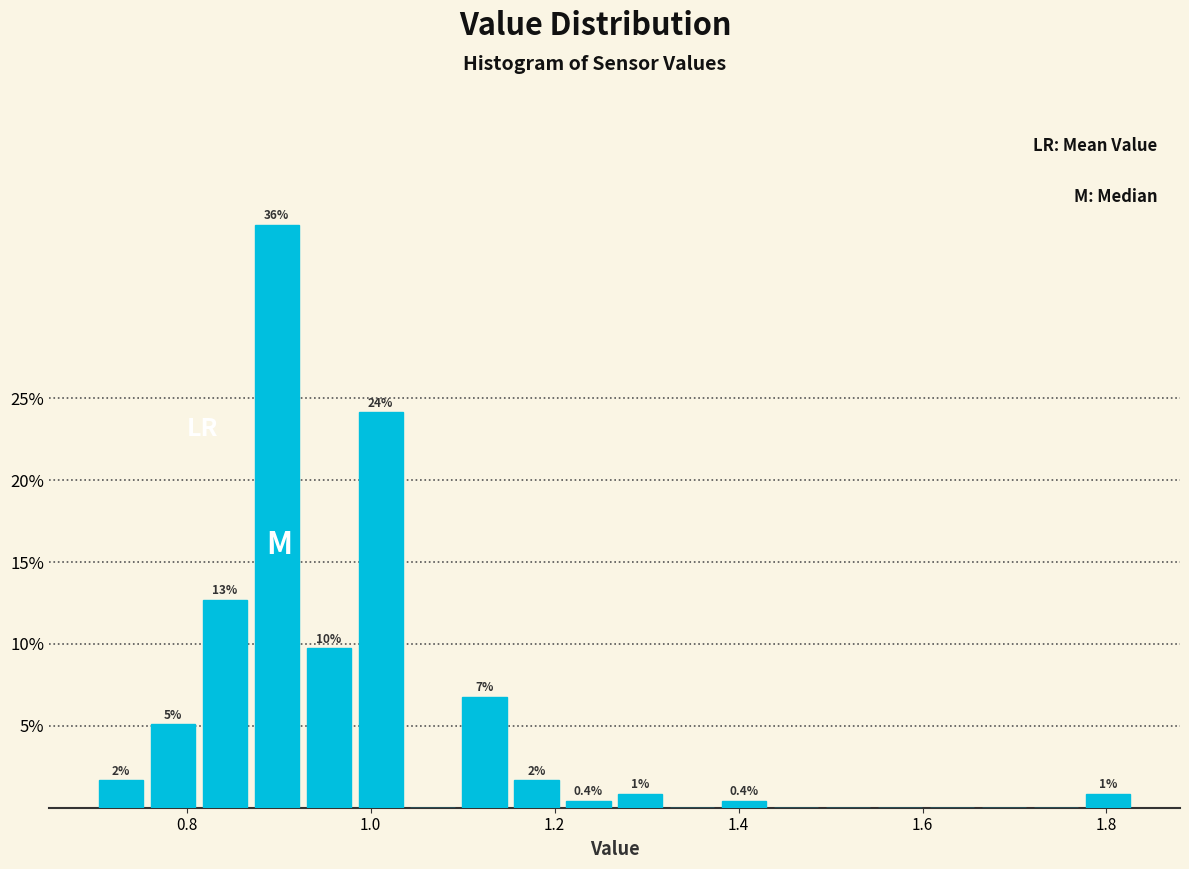

Read against the x-axis, roughly where is the centre of the tallest bar?

0.90